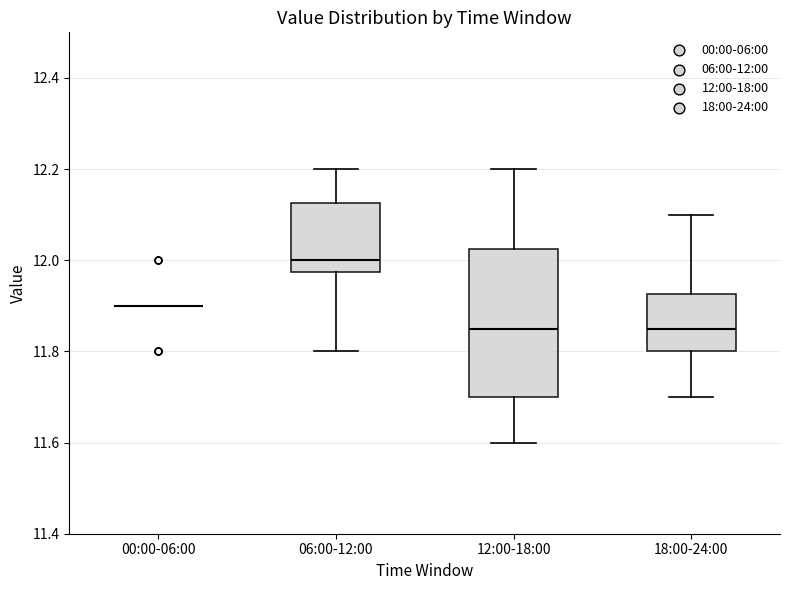

Reading left to right, read every box against the y-axis: the position of its median line, the range the box covers, and the ends of its whiskers. The values are not printed on the chart, so give them approximately, as read against the axis.

00:00-06:00: box collapsed to a line at 11.90, whiskers 11.90 to 11.90
06:00-12:00: median 12.00, box 11.98 to 12.12, whiskers 11.80 to 12.20
12:00-18:00: median 11.86, box 11.70 to 12.02, whiskers 11.60 to 12.20
18:00-24:00: median 11.86, box 11.80 to 11.92, whiskers 11.70 to 12.10